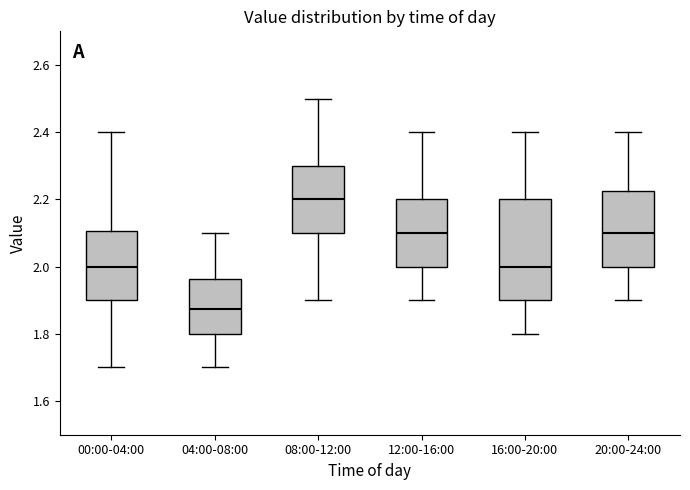

Comparing the boxes themselves (not the whiskers), which one is the tallest?

16:00-20:00